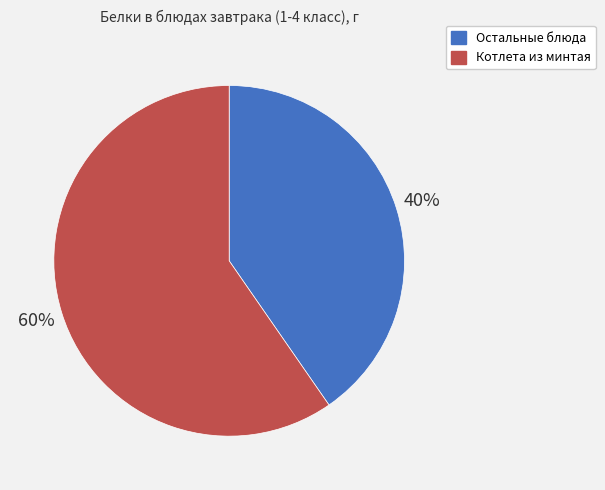

What is the smallest slice in the pie chart?

Остальные блюда